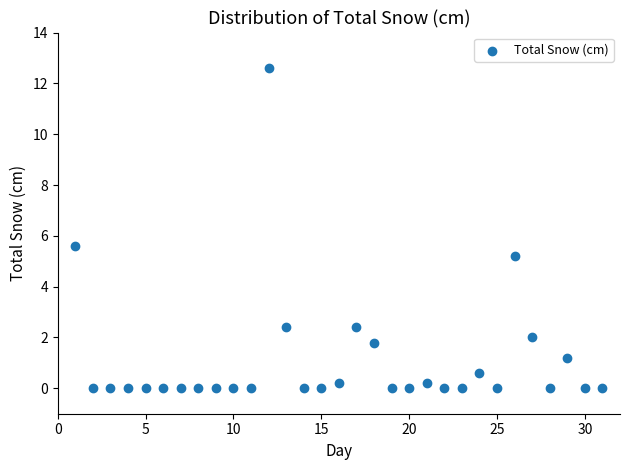

What is the range of X values (max minus min)?

30.0